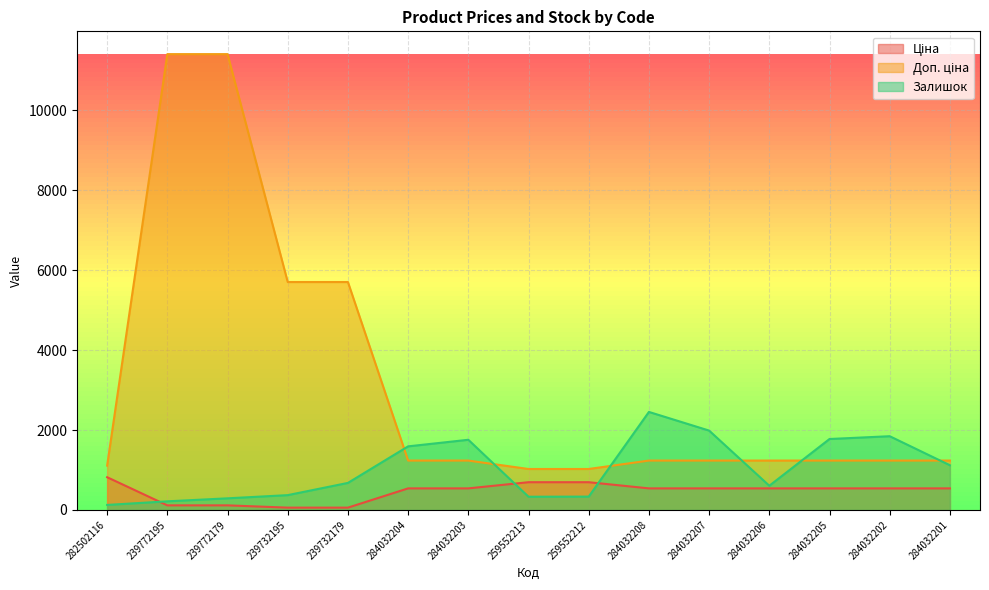

What is the label of the 6th point from the right?

284032208